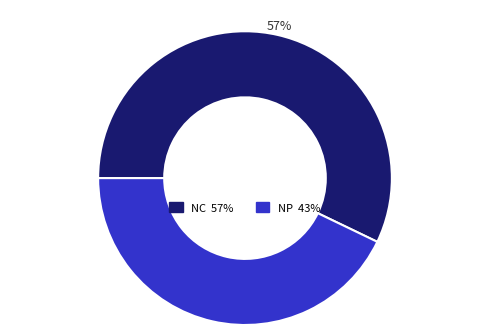

Is there a majority slice in this chart?

Yes